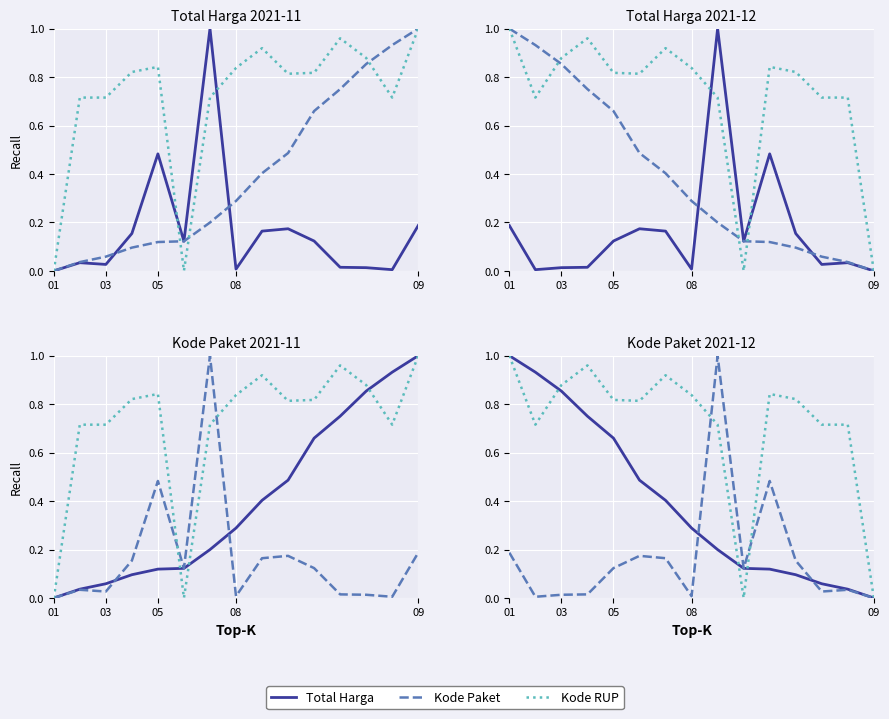

At which category is the sum across all series the highest?

01